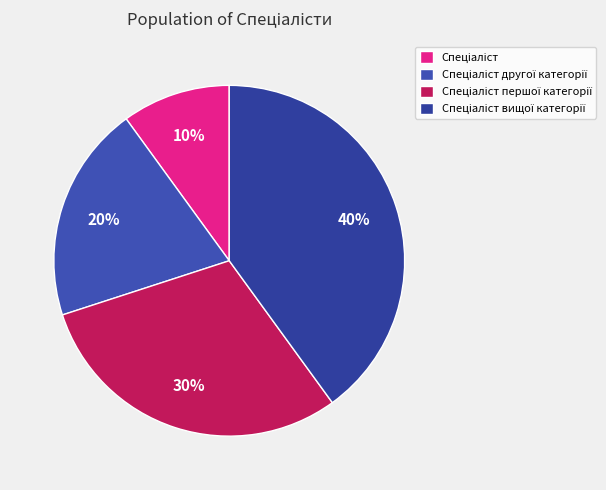

Is it true that Спеціаліст першої категорії is 38% of the pie?

False